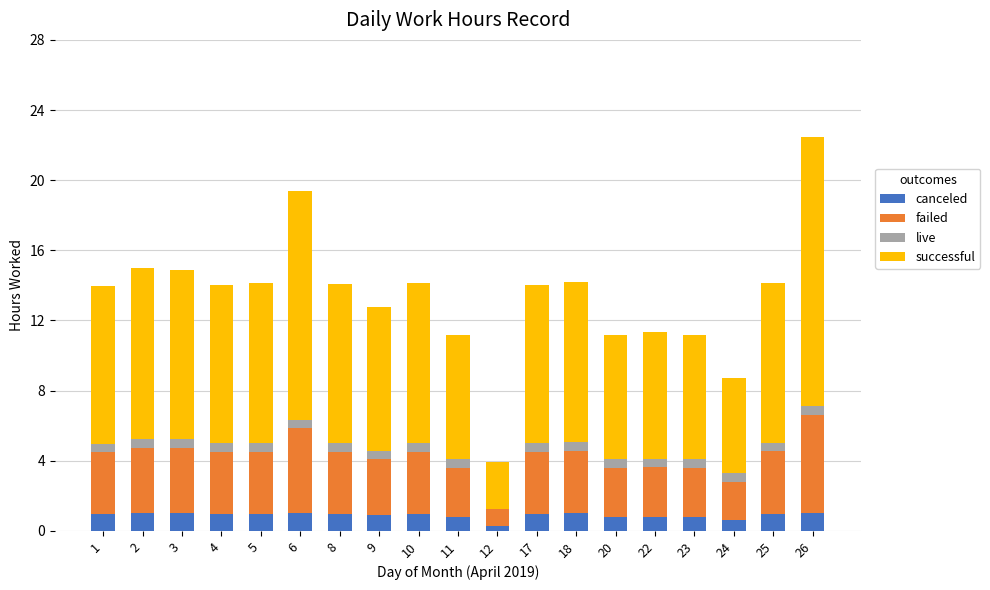

The value of canceled at 23 is 0.8. True or false?

True